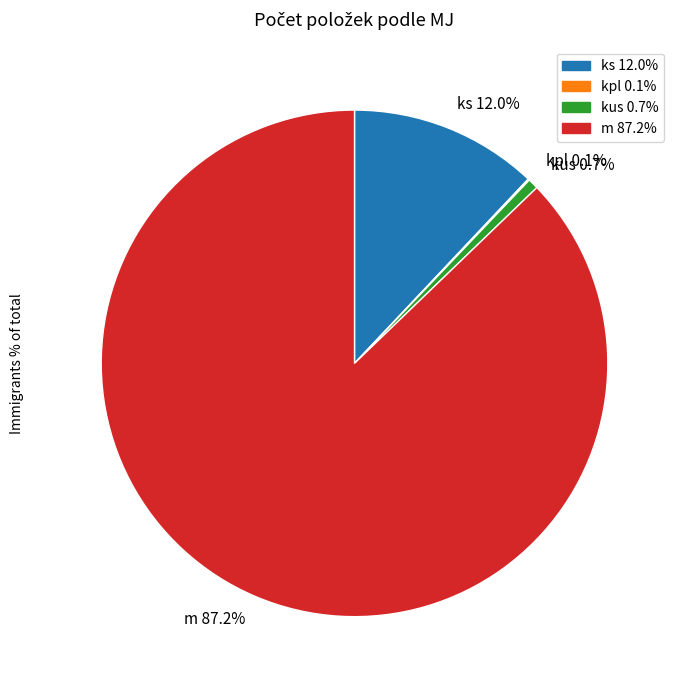

What is the total percentage of ks 12.0% and kus 0.7%?

12.7%